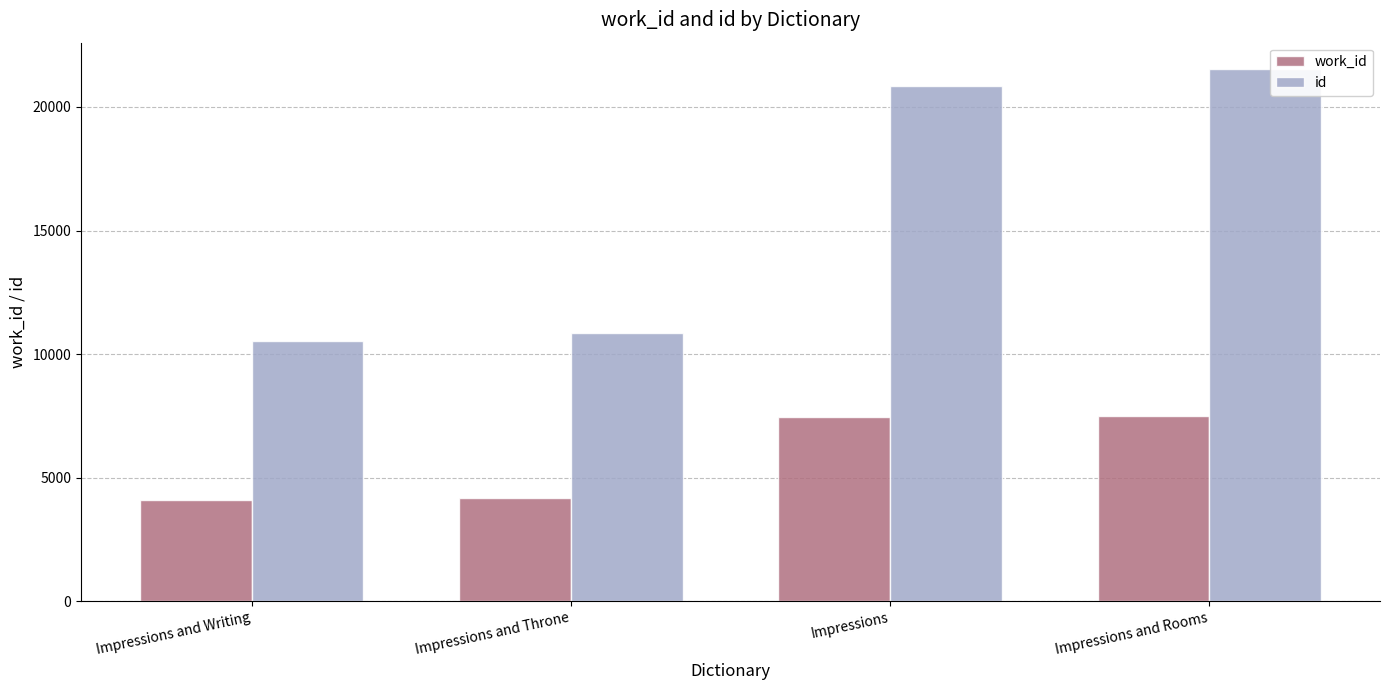

Which series has the largest total across all categories?

id